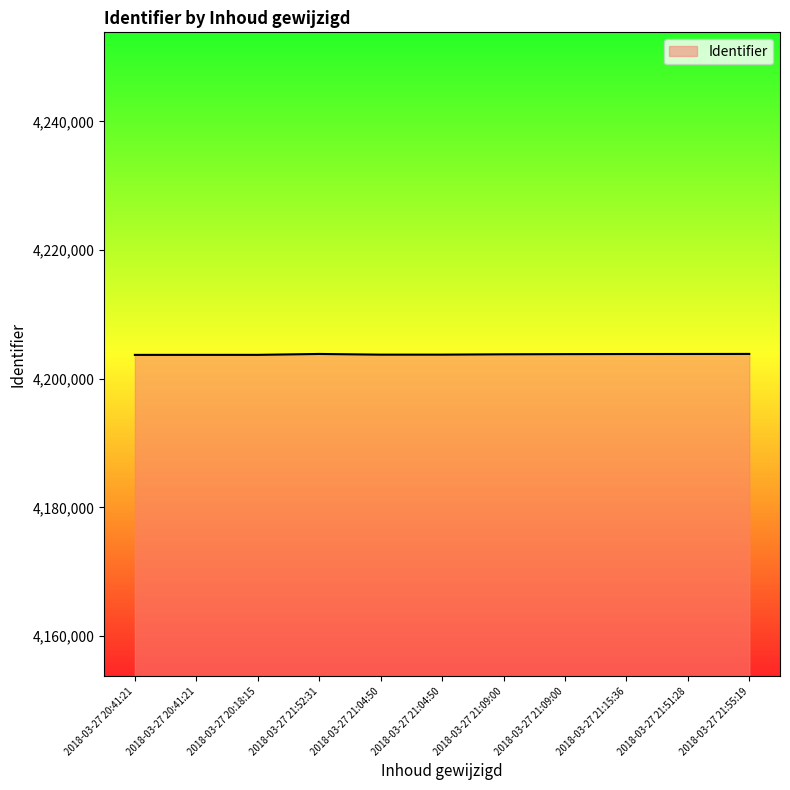

How many lines are shown in the chart?

1